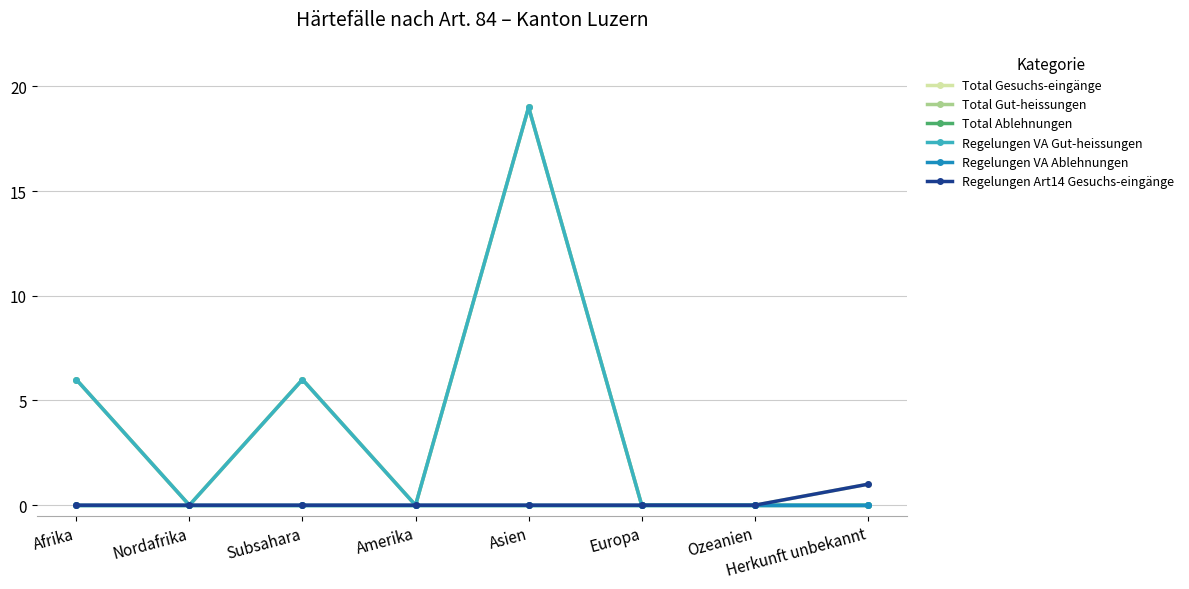

True or false: Regelungen VA Gut-heissungen and Total Gesuchs-eingänge intersect in this chart.

False